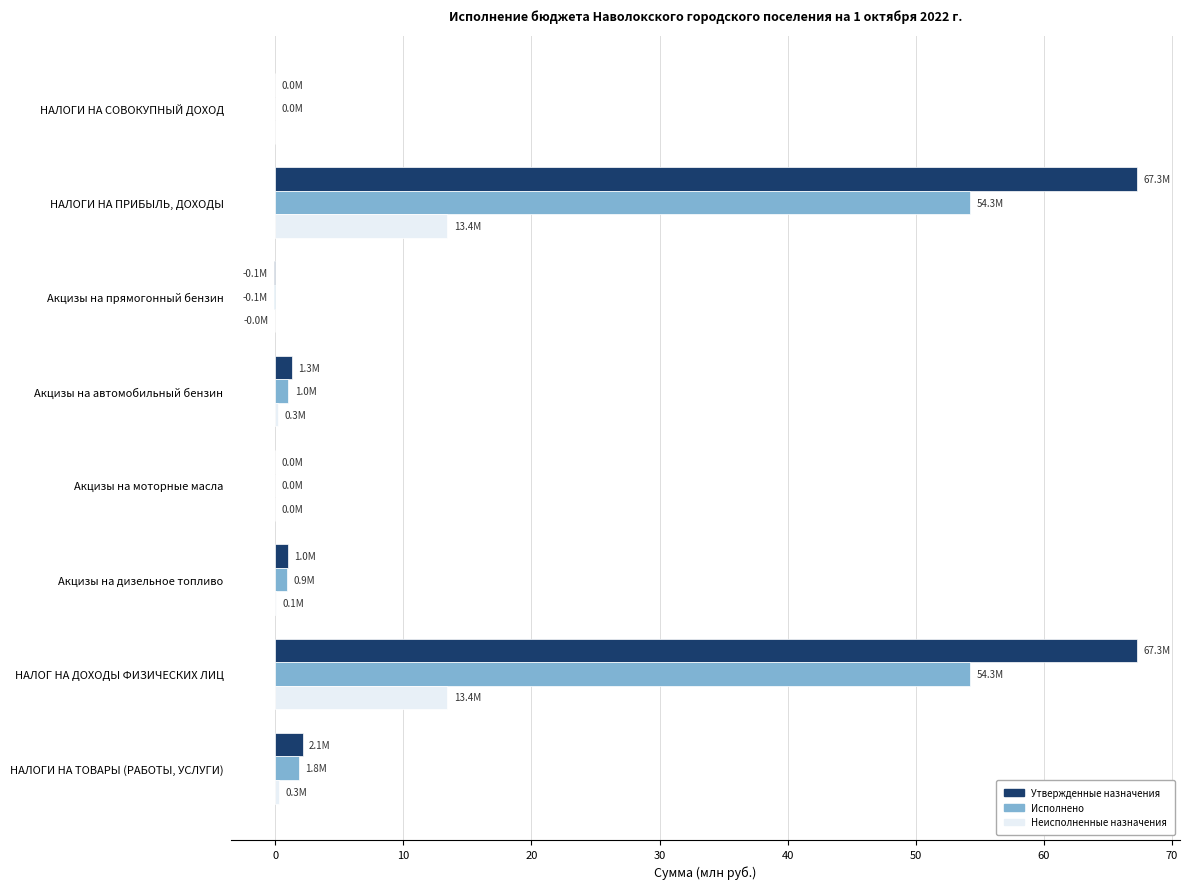

What is the maximum value for Неисполненные назначения?

13.4